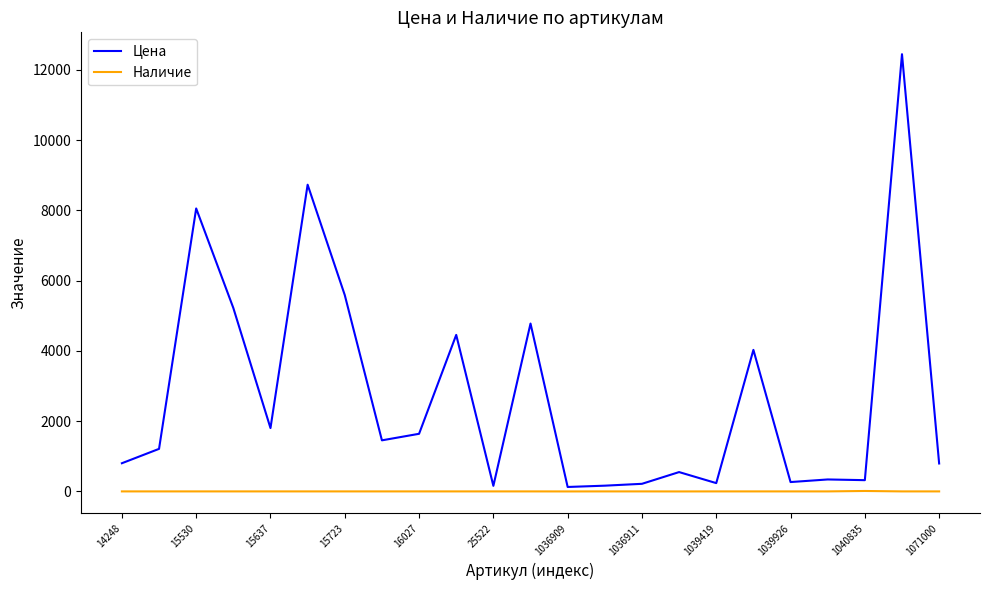

What is the difference between the second highest and minimum values in the Цена series?

8606